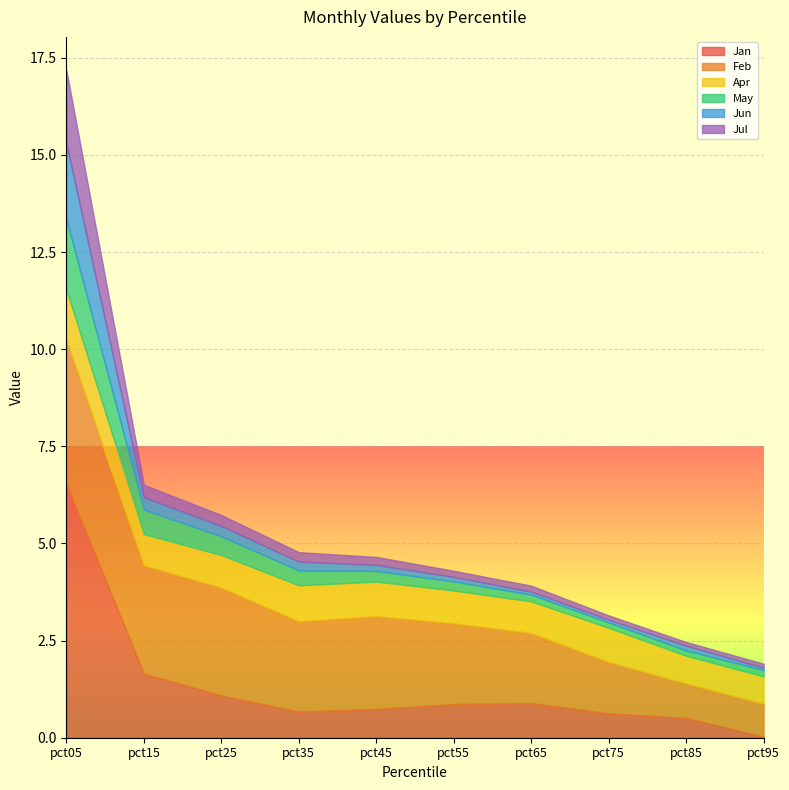

True or false: Jul has a value of 0.2 at pct65.

True